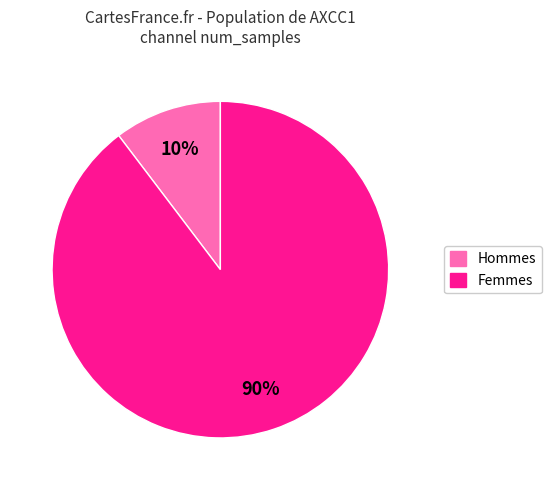

Is there a majority slice in this chart?

Yes